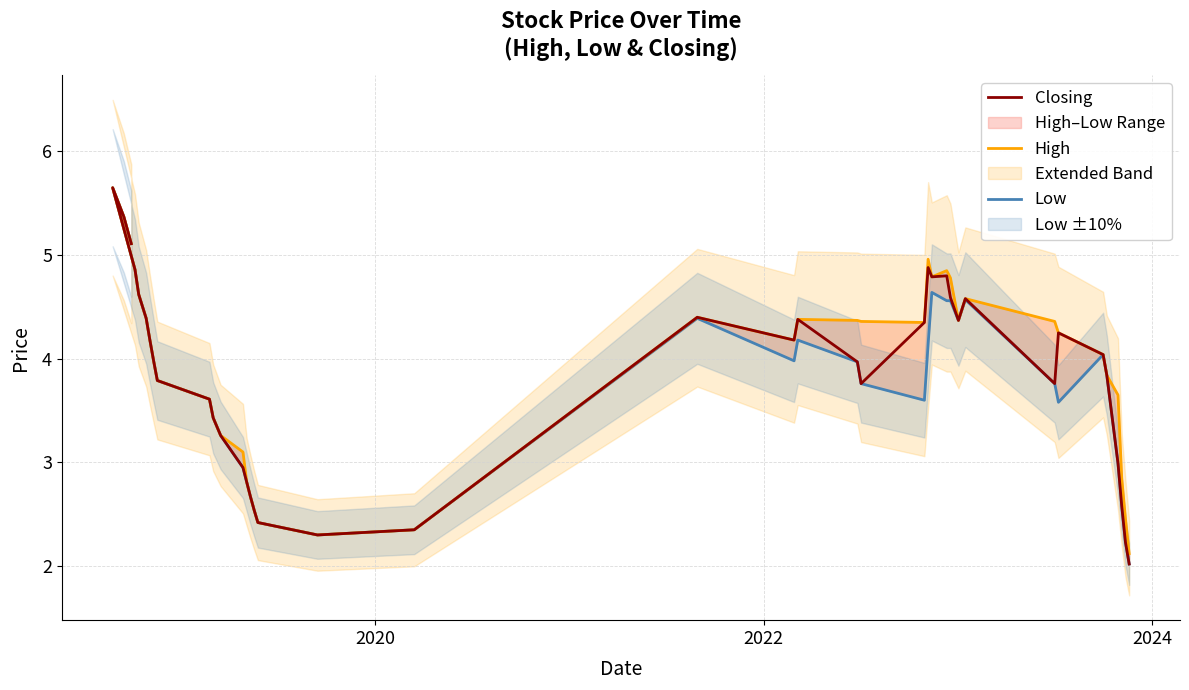

Which series has the largest total across all categories?

High